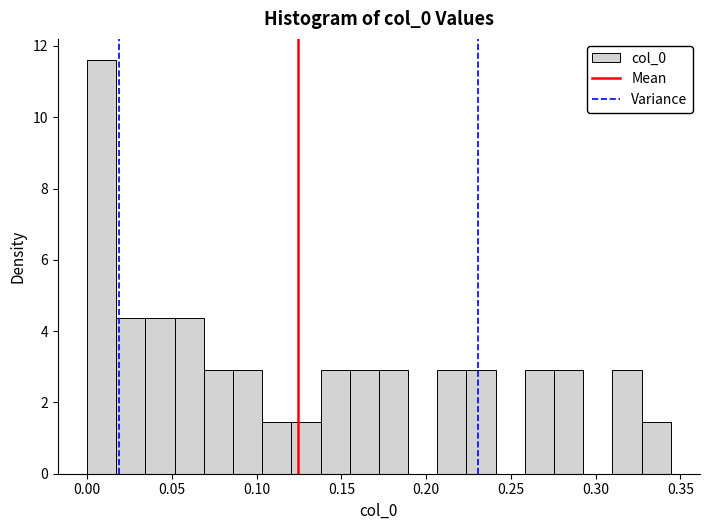

Read against the x-axis, roughly where is the centre of the tallest bar?

0.010